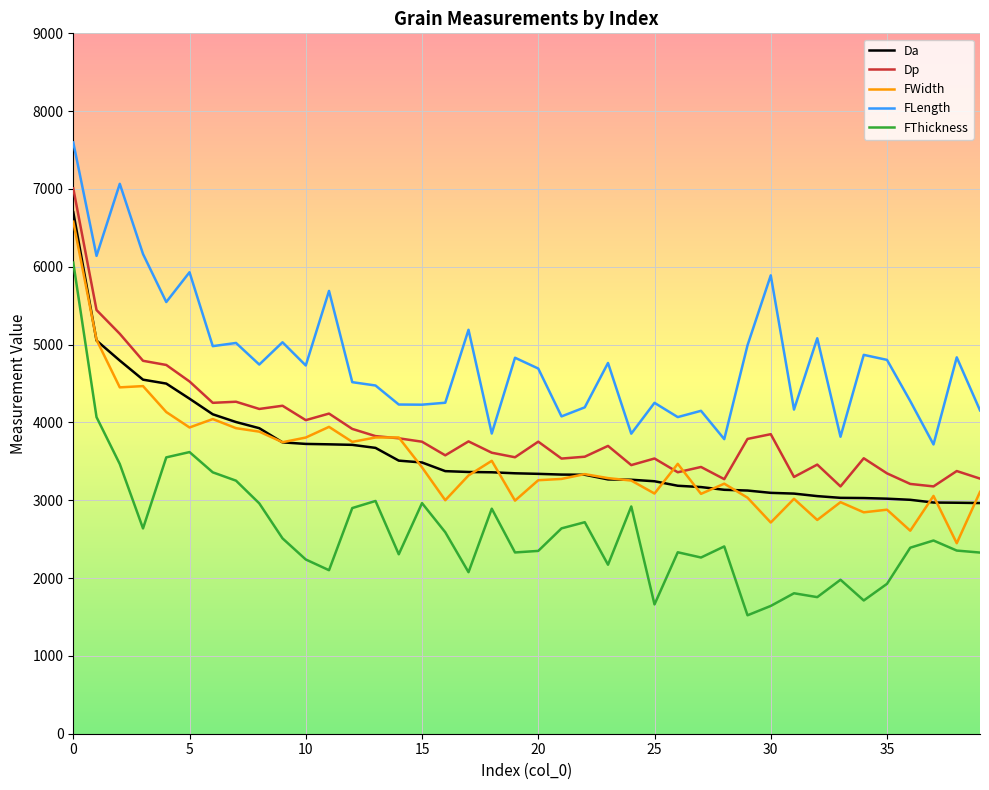

True or false: Dp and Da intersect in this chart.

False